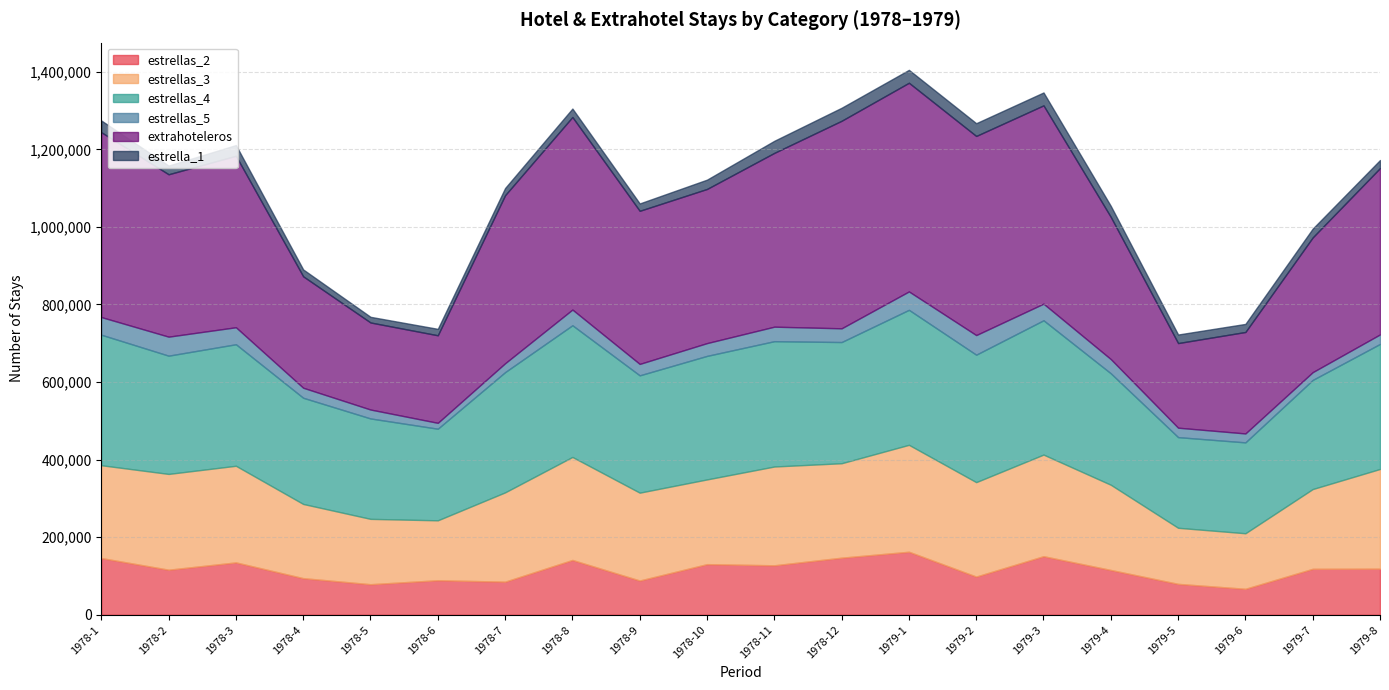

How many distinct data groups are displayed?

6